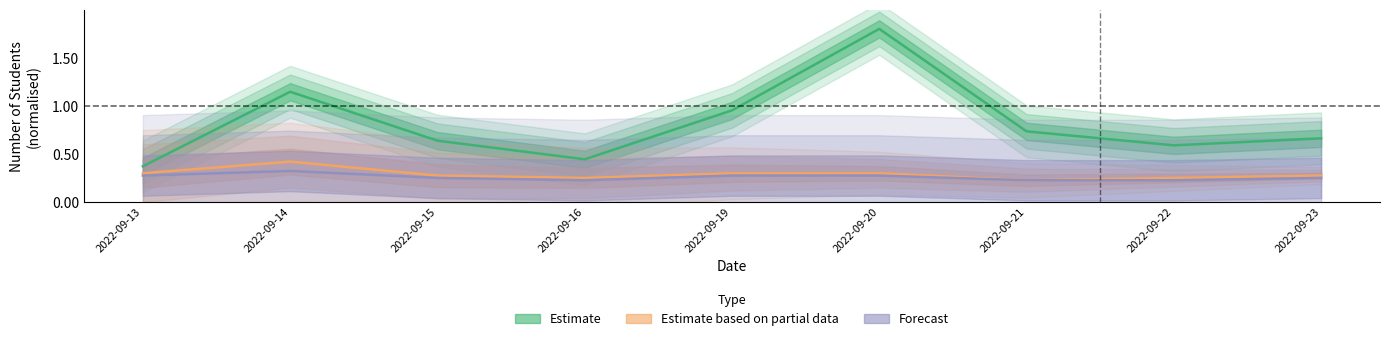

What is the value of the Forecast point at the 7th from the left?

0.2